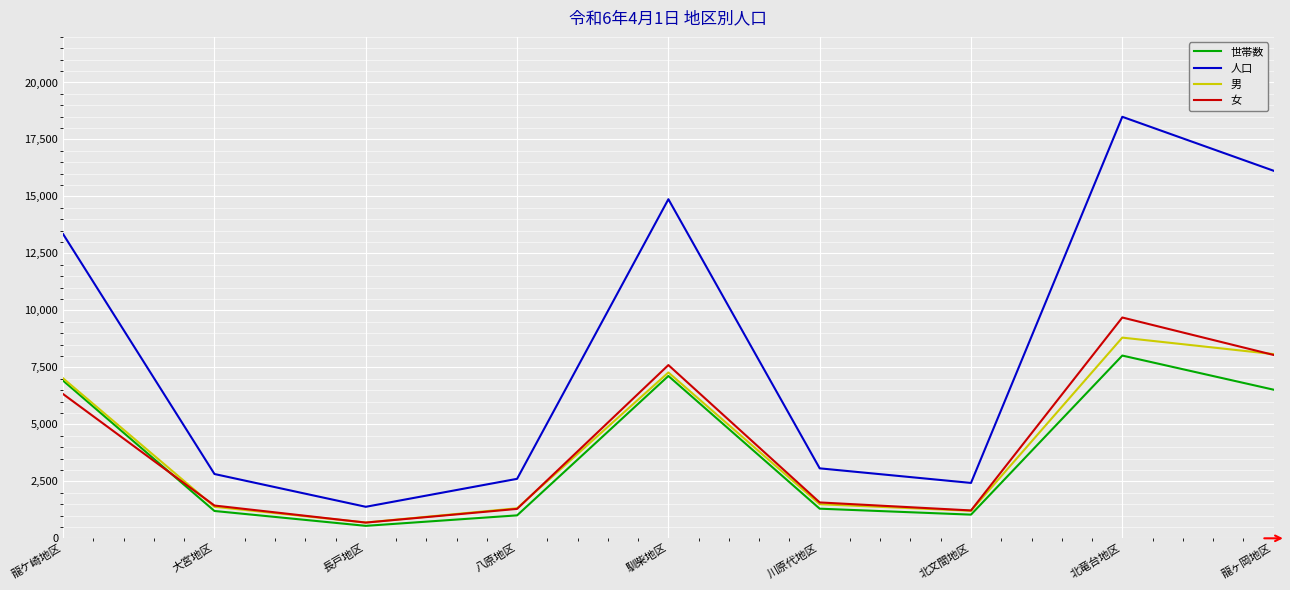

Is the value of 男 at 長戸地区 greater than the value of 女 at 北文間地区?

No